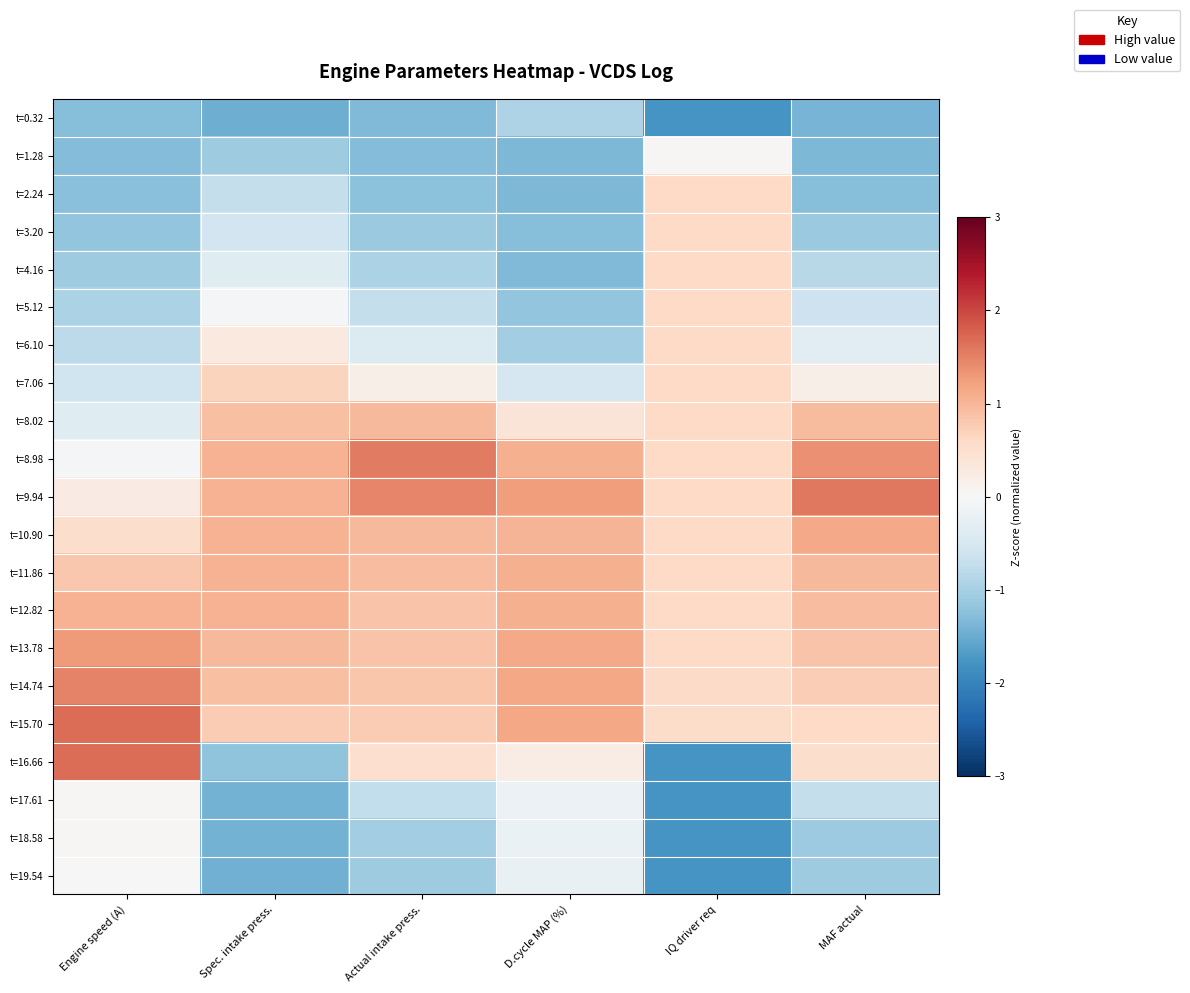

What is the greatest value displayed?

1.7